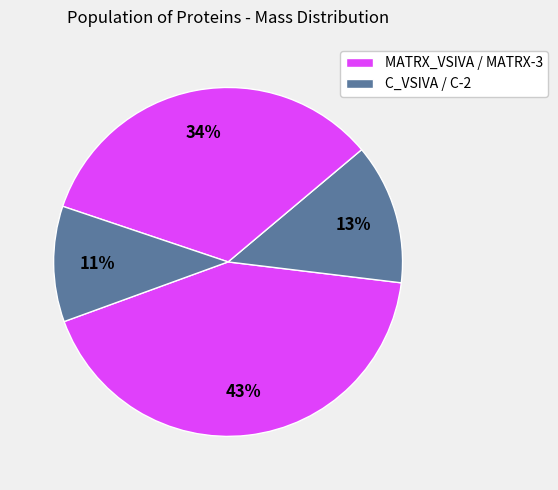

Is there a majority slice in this chart?

No